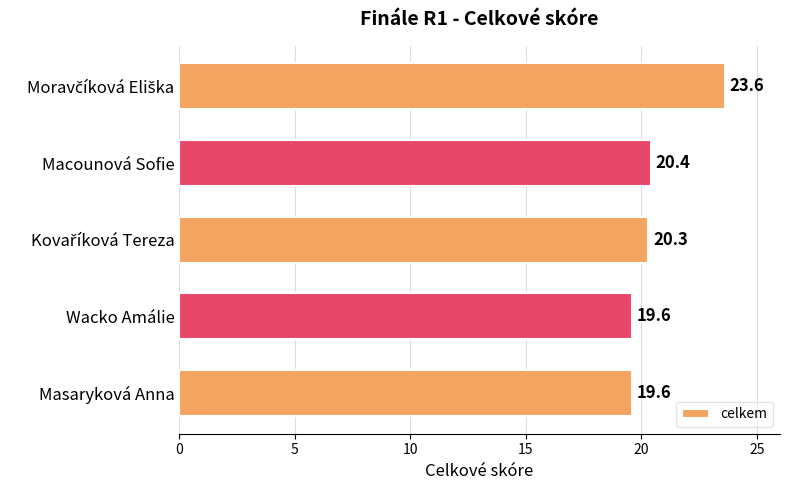

Are the bars grouped side by side (vs. stacked)?

No